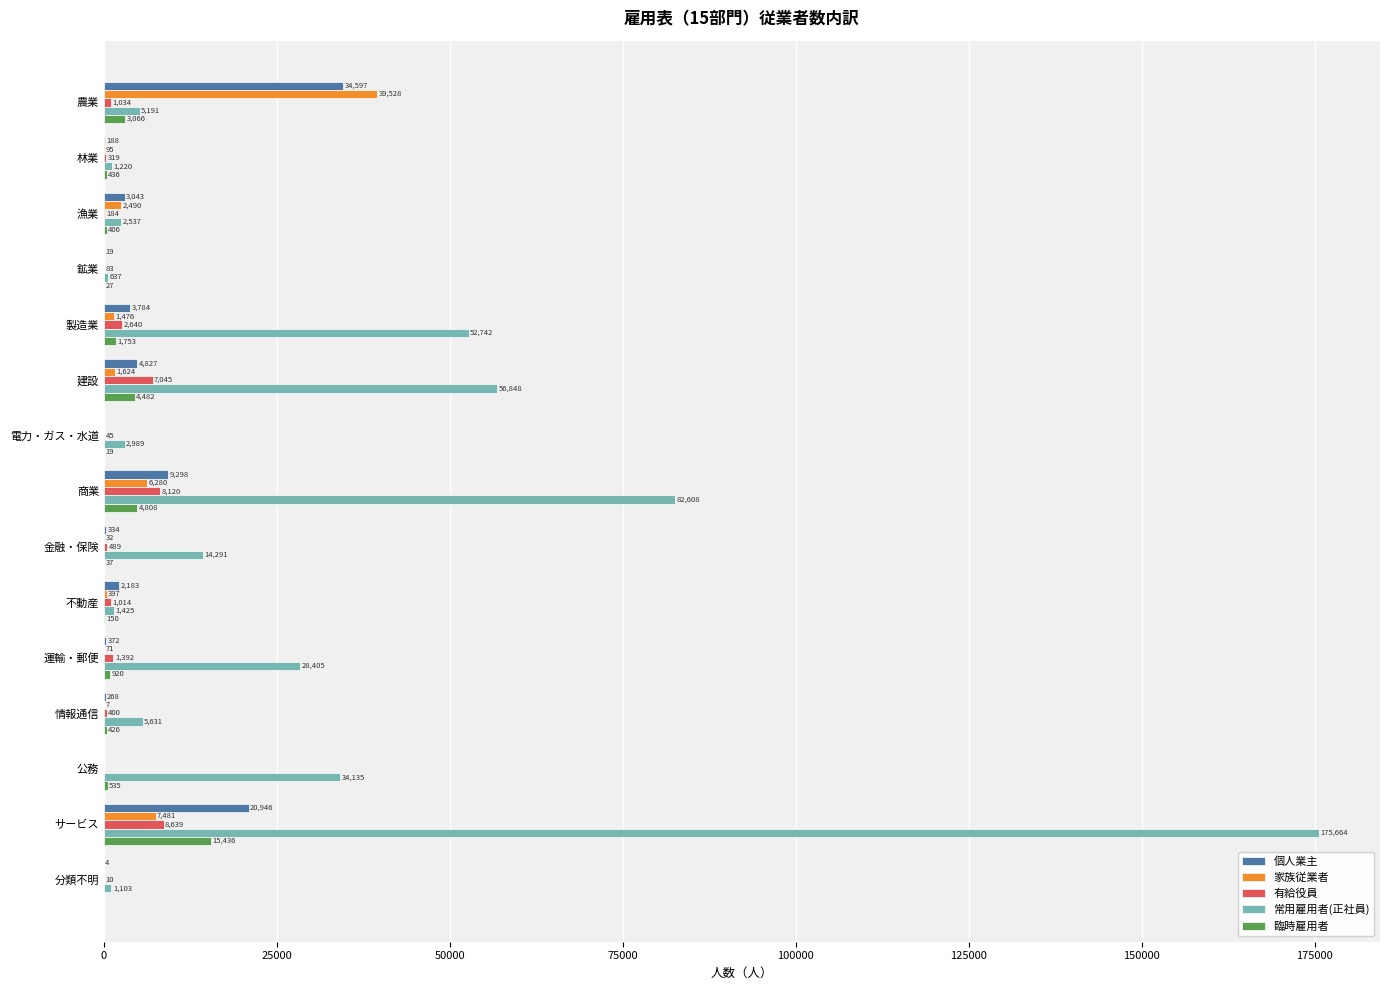

At which label does 有給役員 reach its peak?

サービス